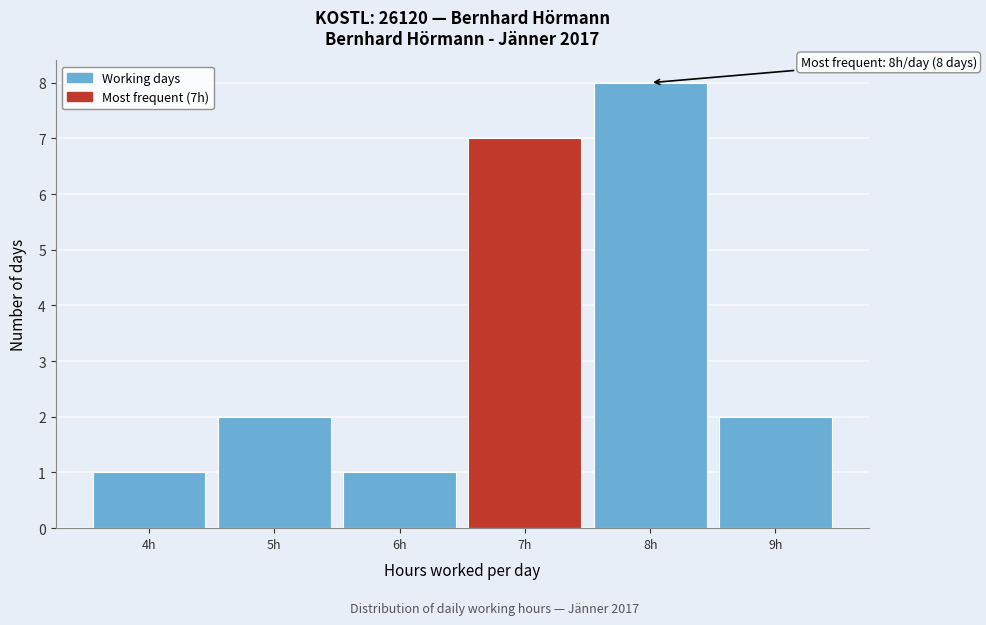

Reading left to right, transcribe all the data shown in this chart.

1	2	1	7	8	2